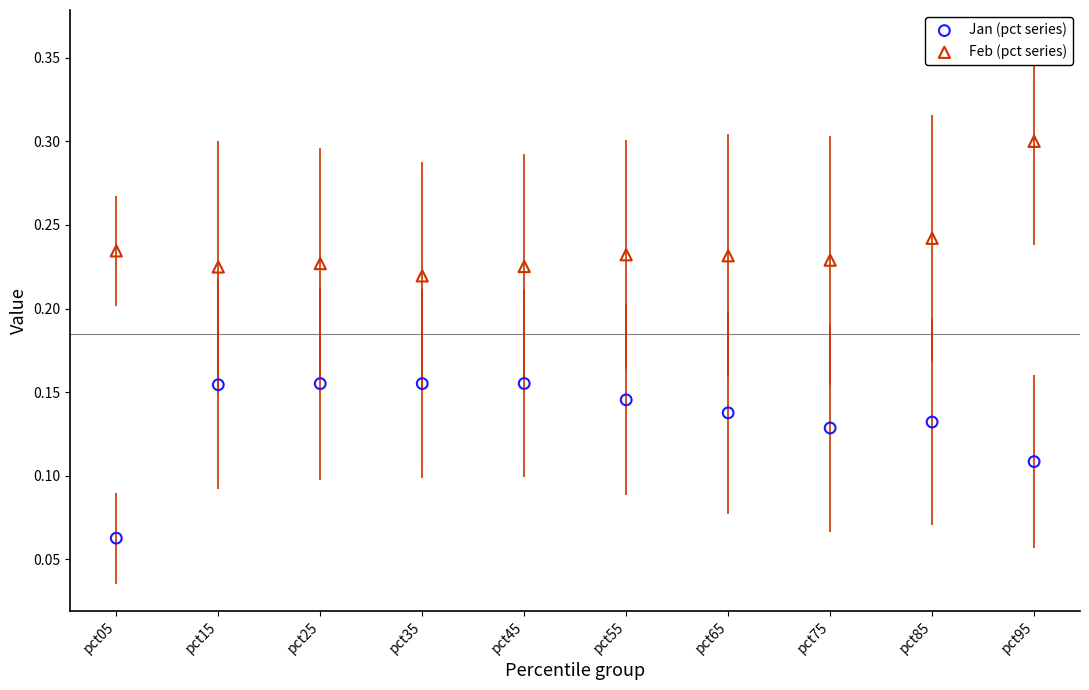

Which series reaches the maximum Y coordinate?

Feb (pct series)